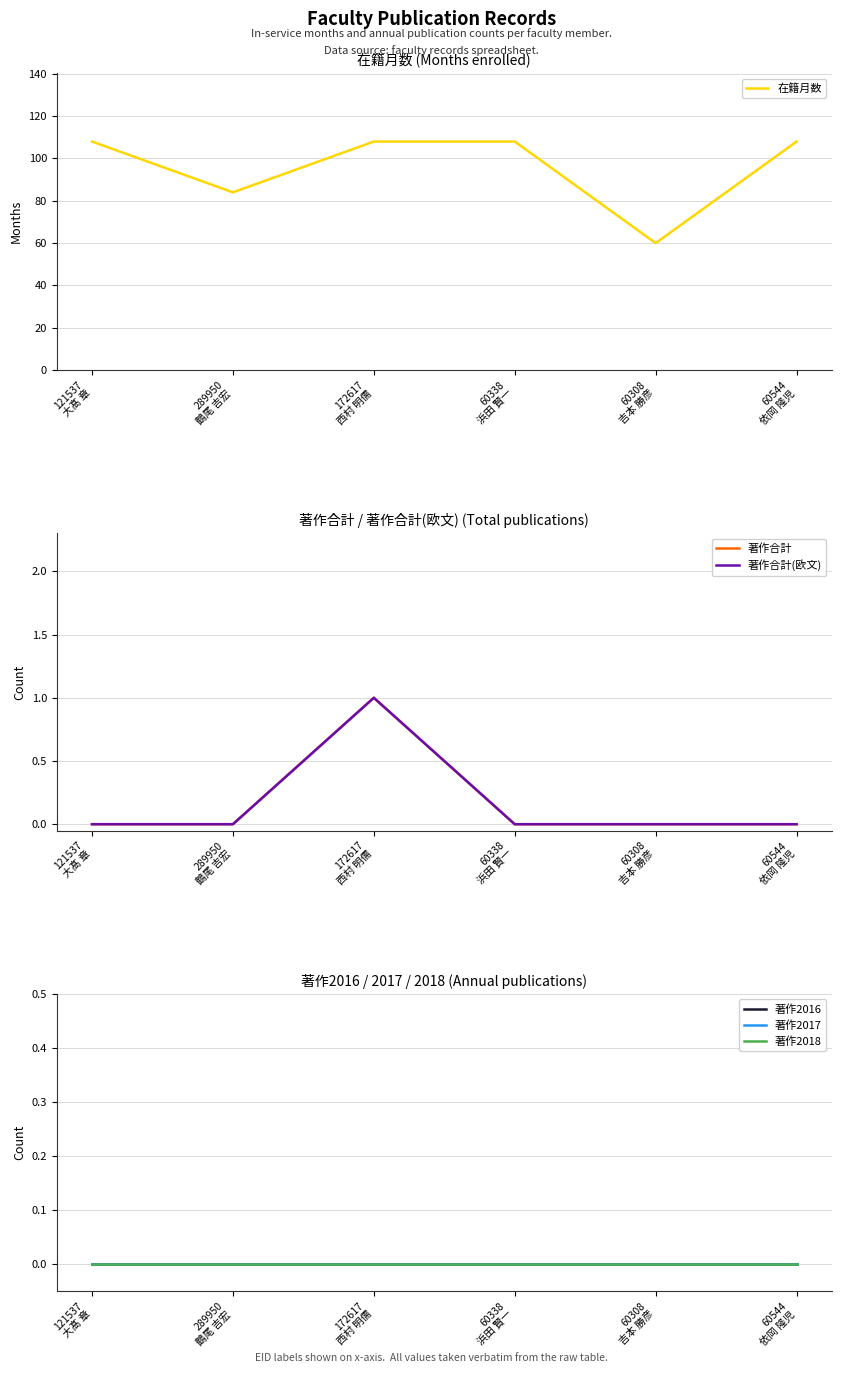

At 60338
浜田 賢一, list the series in order from smallest to largest.

著作合計, 著作合計(欧文), 著作2016, 著作2017, 著作2018, 在籍月数